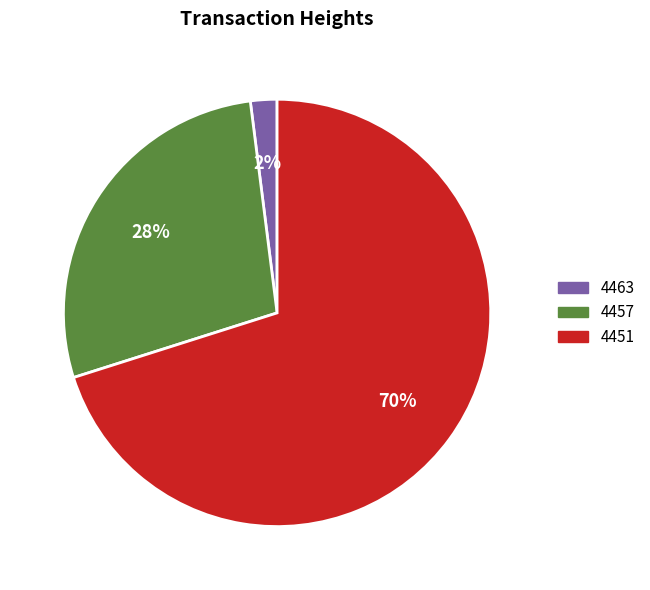

What is the largest slice in the pie chart?

4451